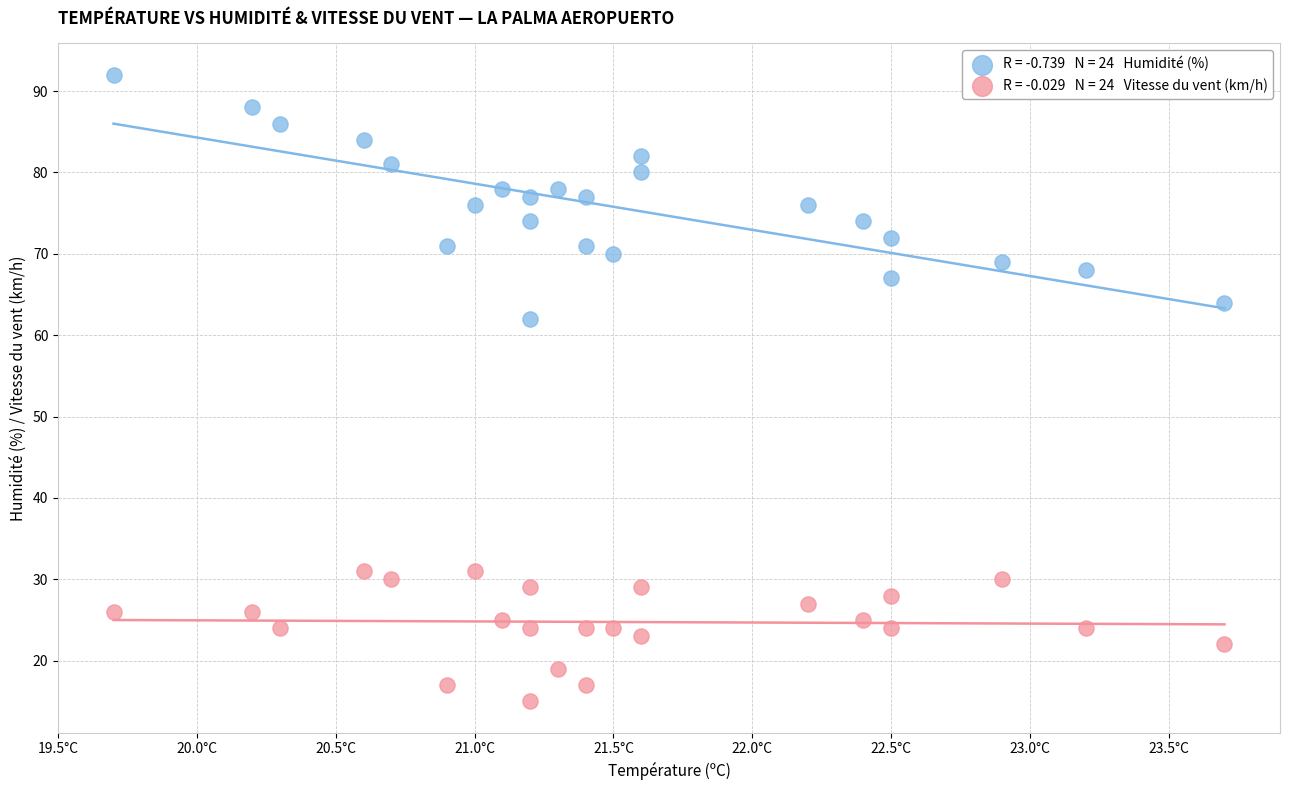

Across all series, what Y value is closest to 53?

62